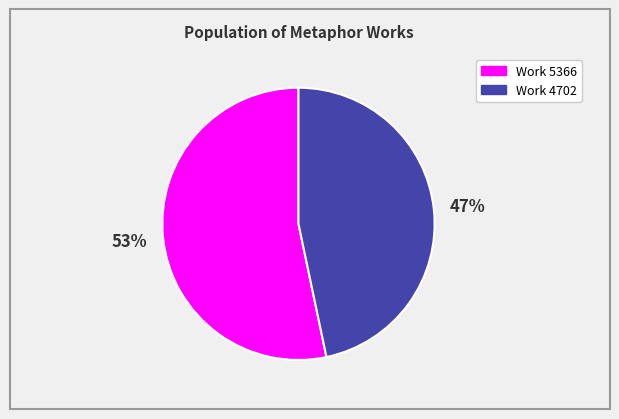

The Work 4702 slice represents 47% of the pie. True or false?

True